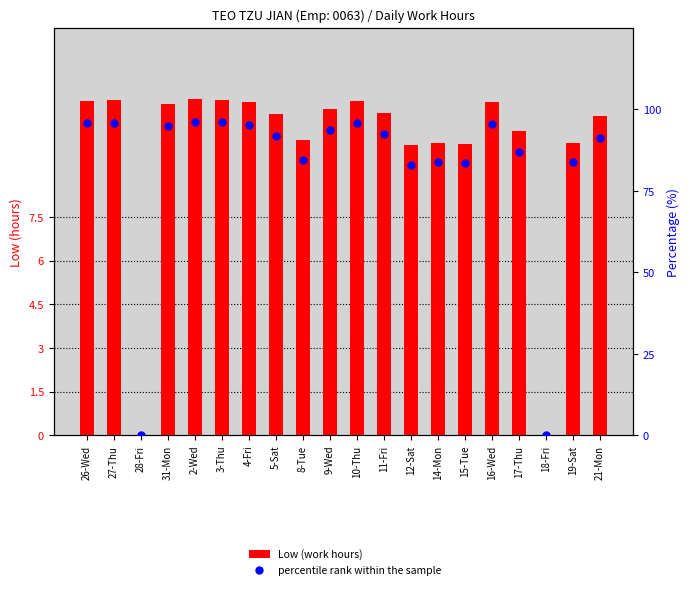

What is the total value across all series at 26-Wed?

107.2